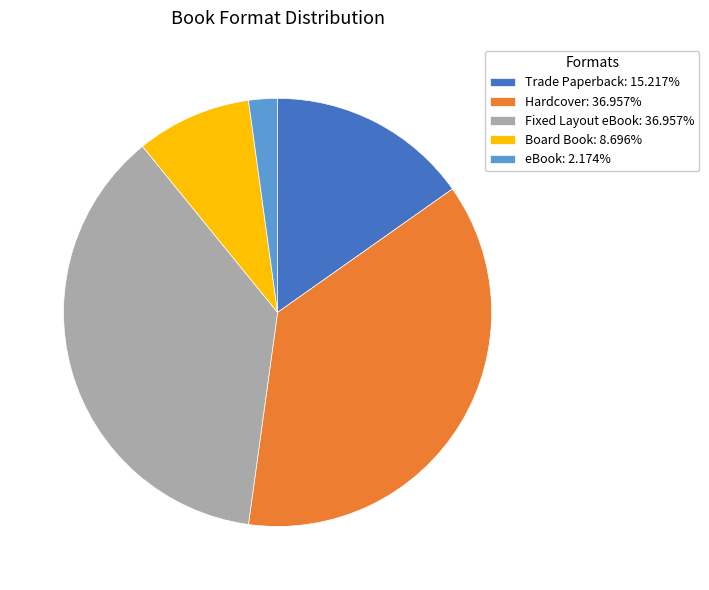

Is there a majority slice in this chart?

No